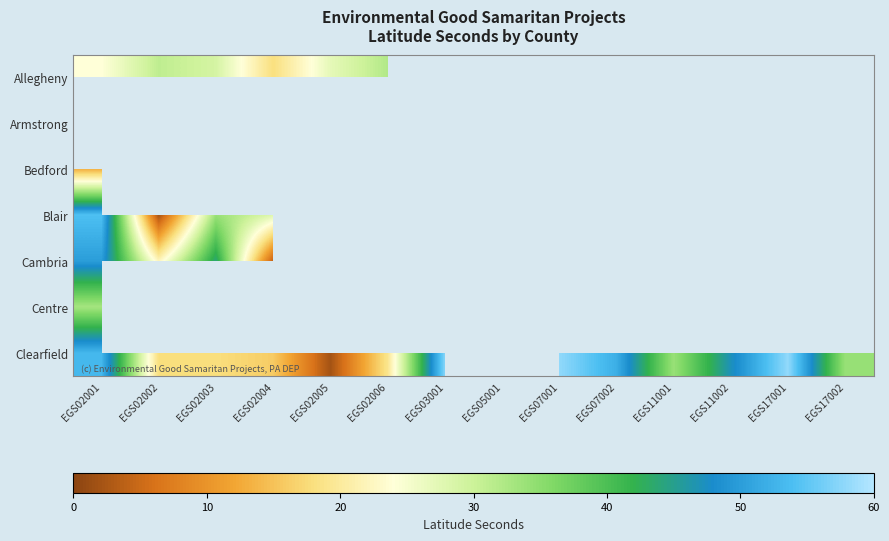

Which series has the largest range (max minus min)?

Clearfield